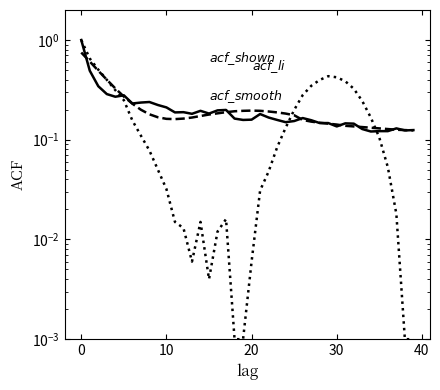

At how many categories does at least one series exceed 0?

40